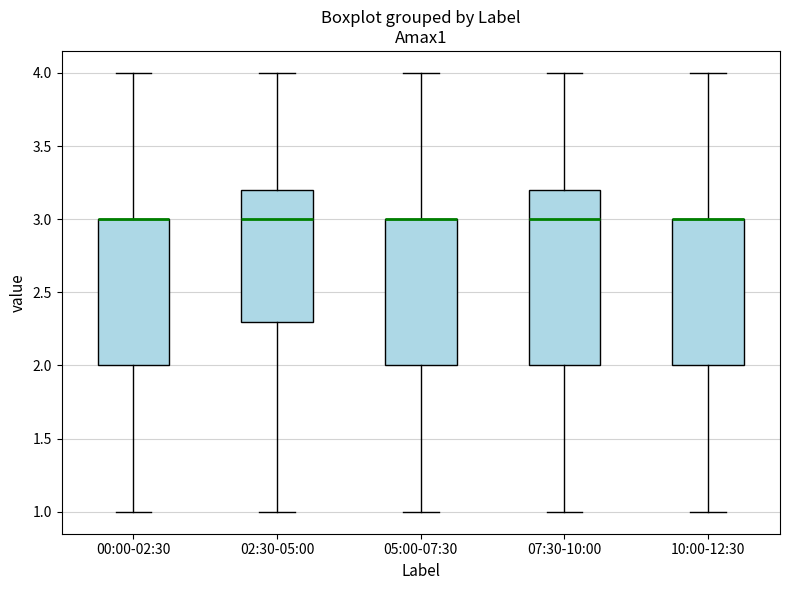

Where does the lower whisker of the box for 05:00-07:30 end on the y-axis? The values are not printed on the chart, so give them approximately, as read against the axis.

1.0